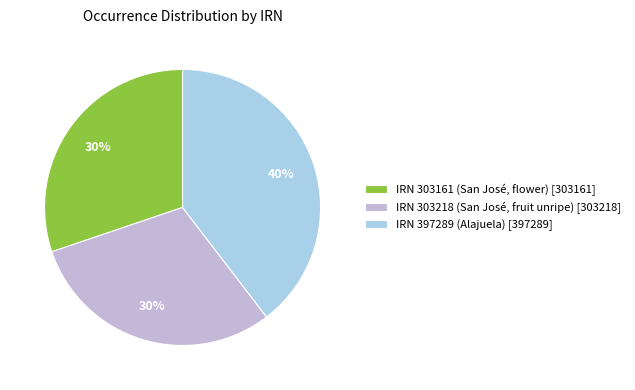

Which has a higher value, IRN 303161 (San José, flower) [303161] or IRN 397289 (Alajuela) [397289]?

IRN 397289 (Alajuela) [397289]